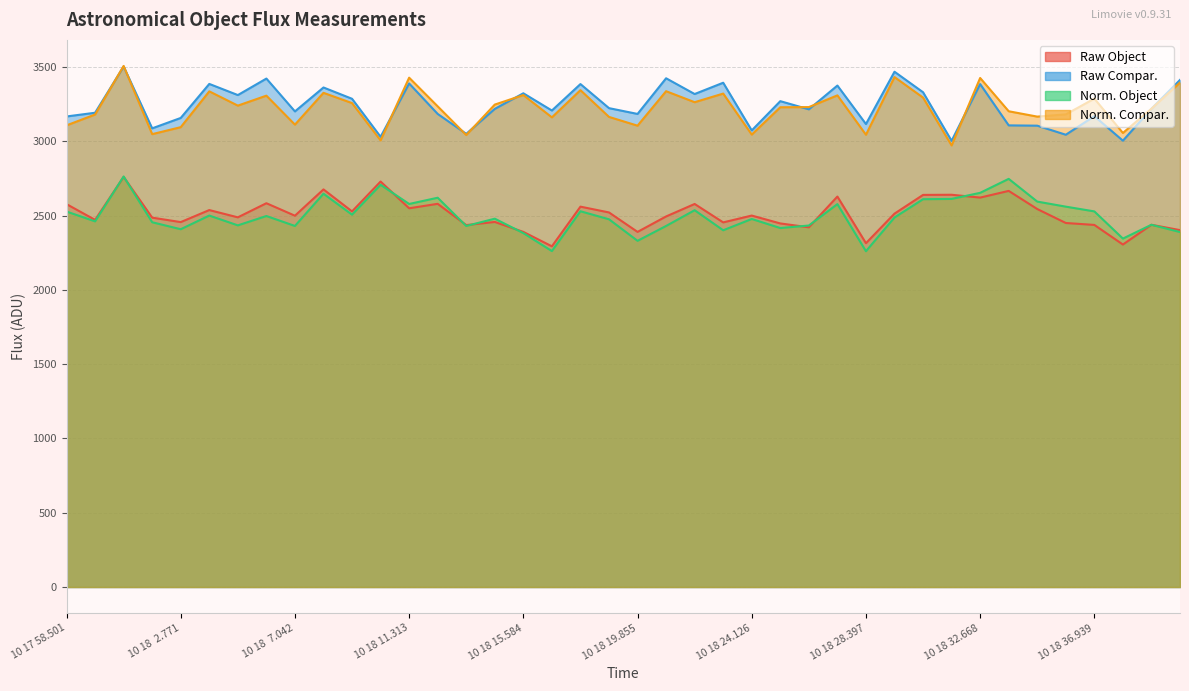

The Raw Object series shows 4318 at 10 18  5.975. True or false?

False